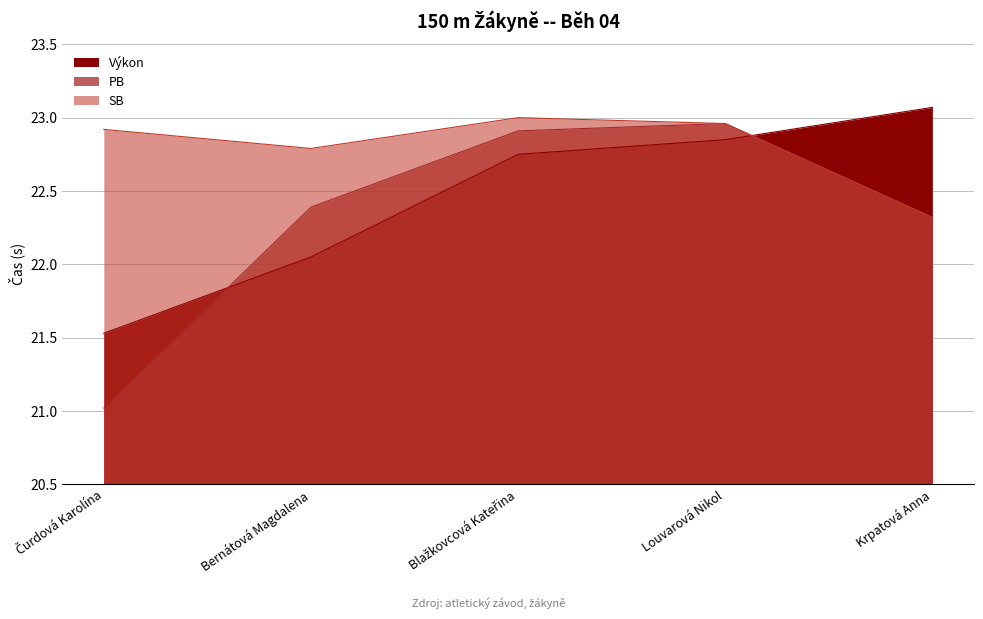

The value of PB at Krpatová Anna is 9.4. True or false?

False